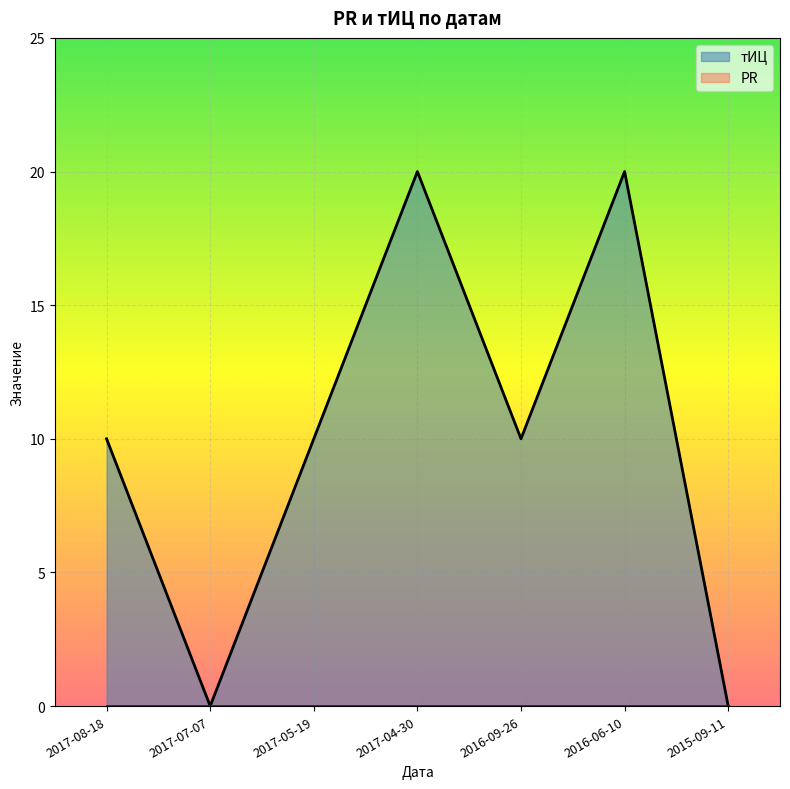

What is the sum of all values?

70